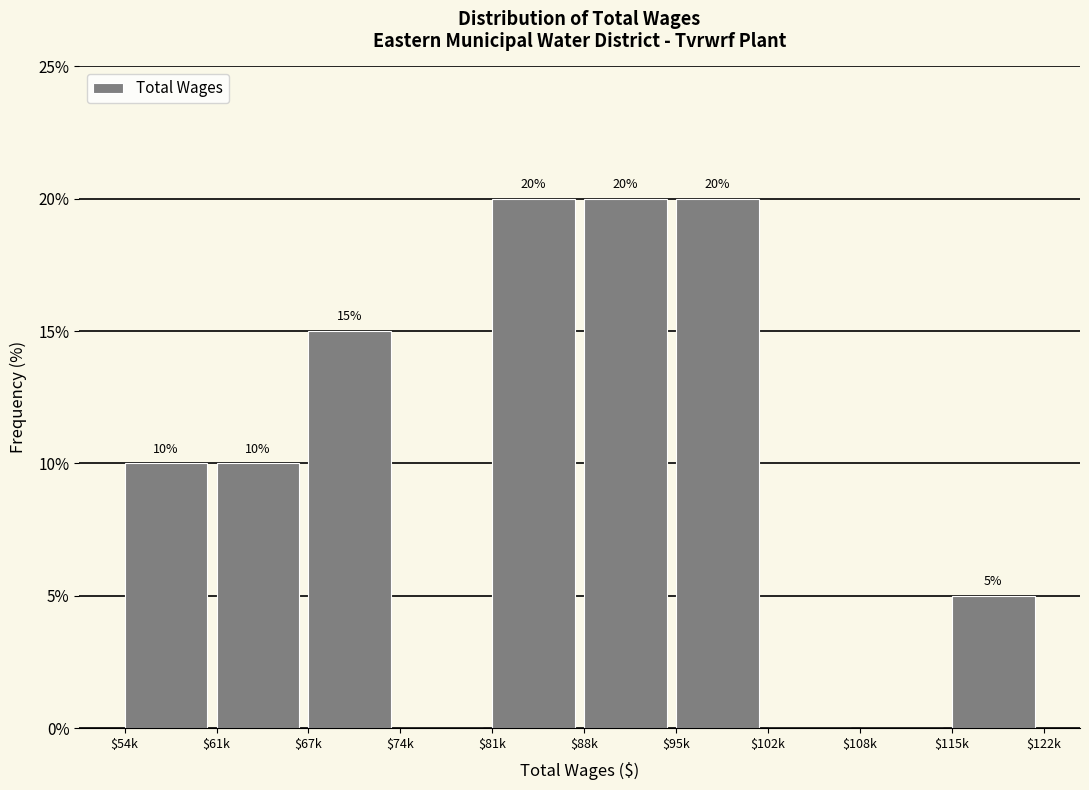

What is the greatest value displayed?

20